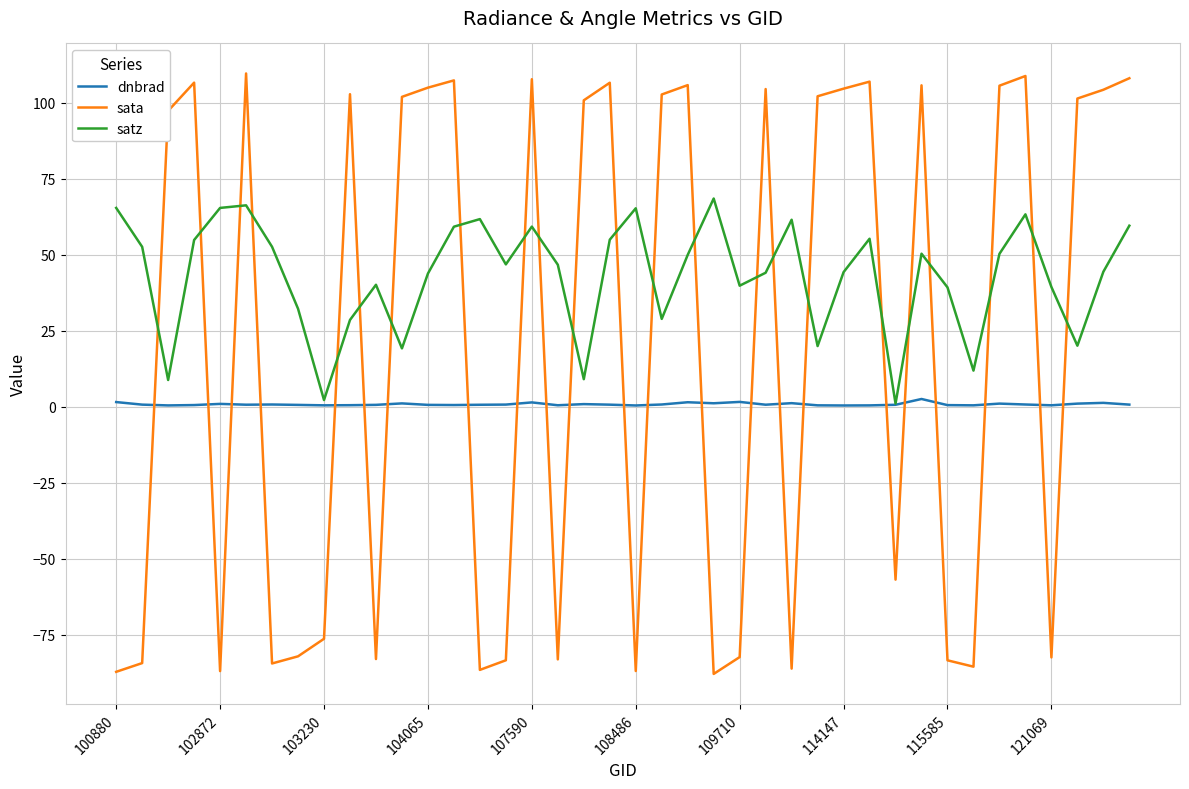

True or false: dnbrad and sata cross at least once.

True